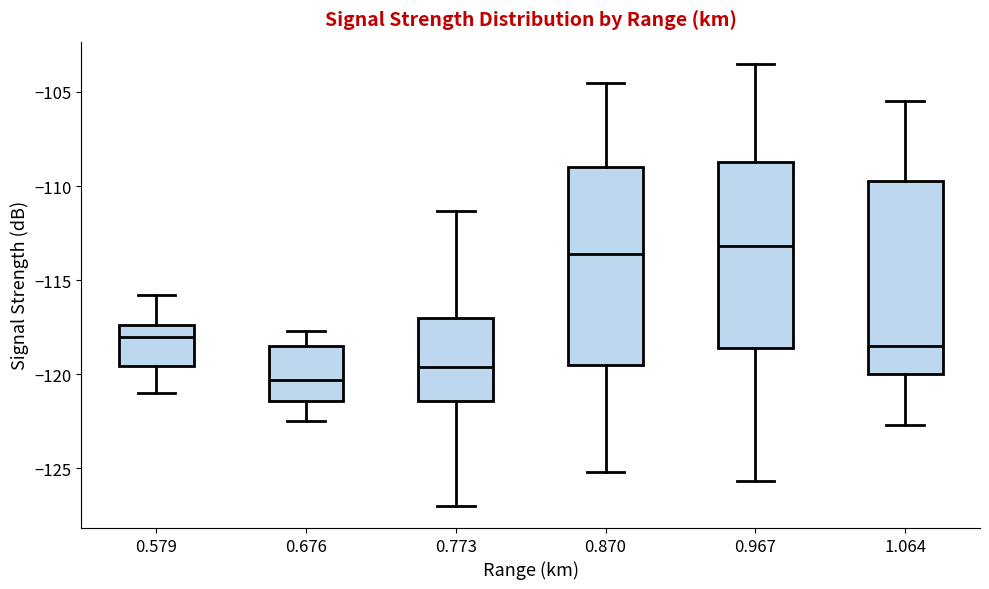

Reading left to right, read every box against the y-axis: the position of its median line, the range the box covers, and the ends of its whiskers. The values are not printed on the chart, so give them approximately, as read against the axis.

0.579: median -118.0, box -119.5 to -117.5, whiskers -121.0 to -116.0
0.676: median -120.5, box -121.5 to -118.5, whiskers -122.5 to -117.5
0.773: median -119.5, box -121.5 to -117.0, whiskers -127.0 to -111.5
0.870: median -113.5, box -119.5 to -109.0, whiskers -125.0 to -104.5
0.967: median -113.0, box -118.5 to -108.5, whiskers -125.5 to -103.5
1.064: median -118.5, box -120.0 to -109.5, whiskers -122.5 to -105.5